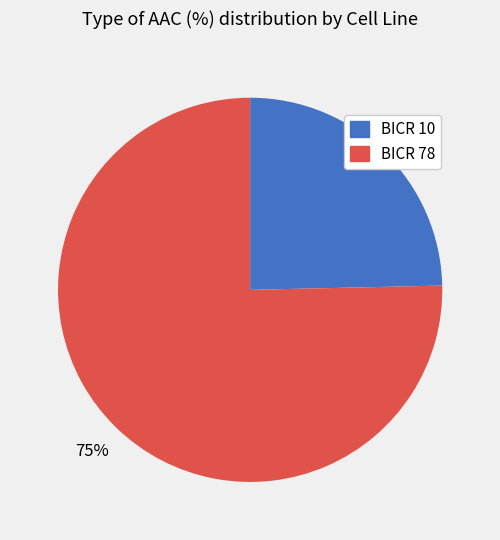

How many segments does this pie chart have?

2